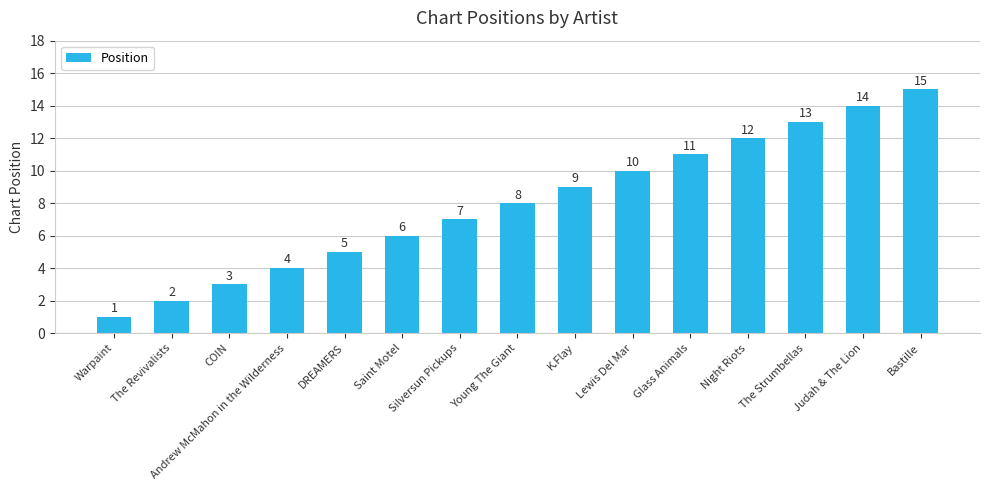

Reading left to right, list all the values displayed in this chart.

Warpaint=1	The Revivalists=2	COIN=3	Andrew McMahon in the Wilderness=4	DREAMERS=5	Saint Motel=6	Silversun Pickups=7	Young The Giant=8	K.Flay=9	Lewis Del Mar=10	Glass Animals=11	Night Riots=12	The Strumbellas=13	Judah & The Lion=14	Bastille=15